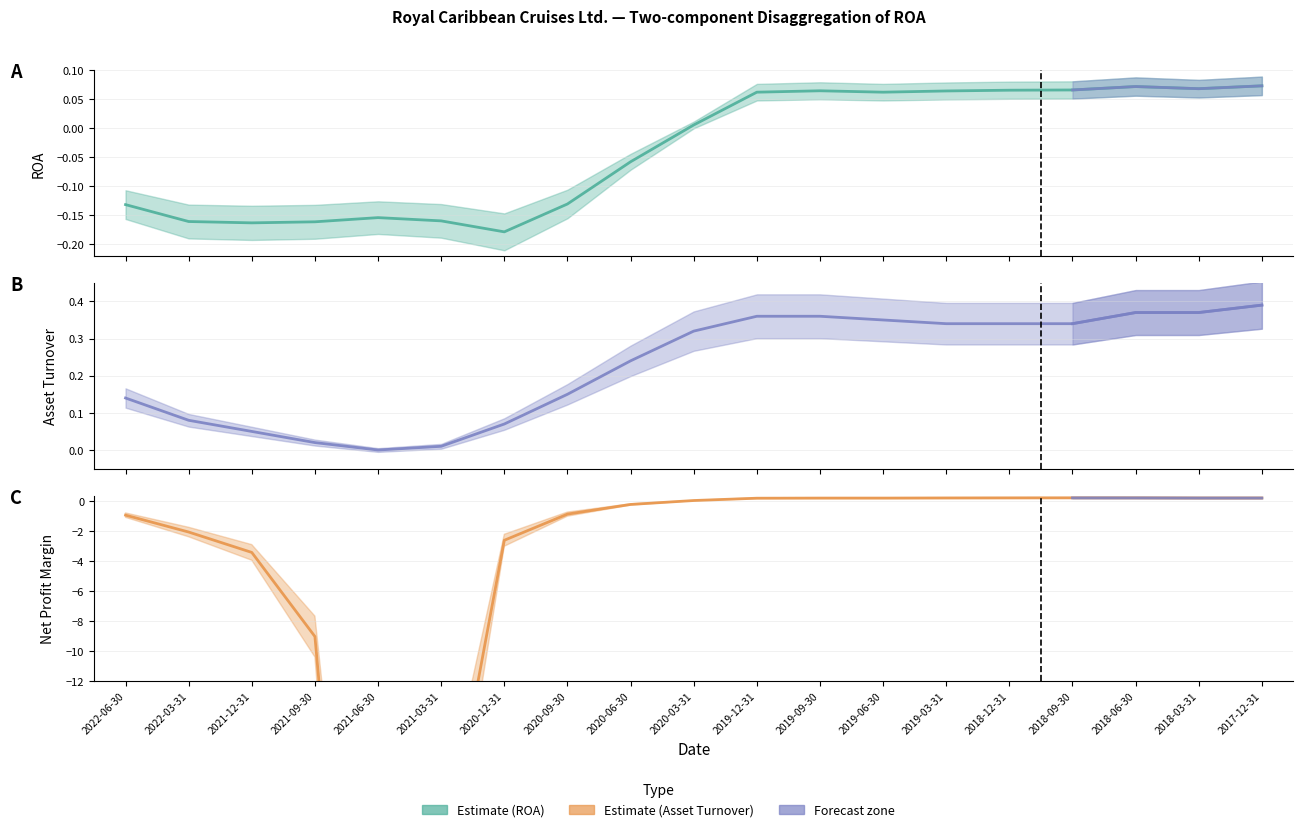

What is the total value across all series at 2020-03-31?

0.3